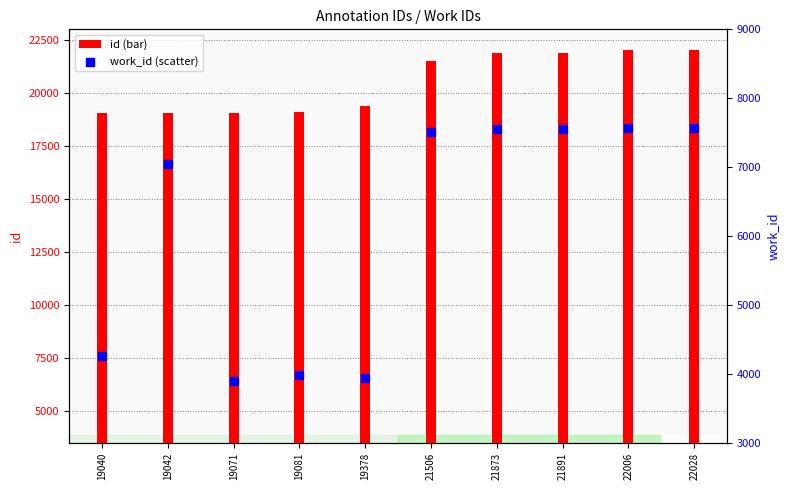

Which series has the largest Y range (max minus min)?

work_id